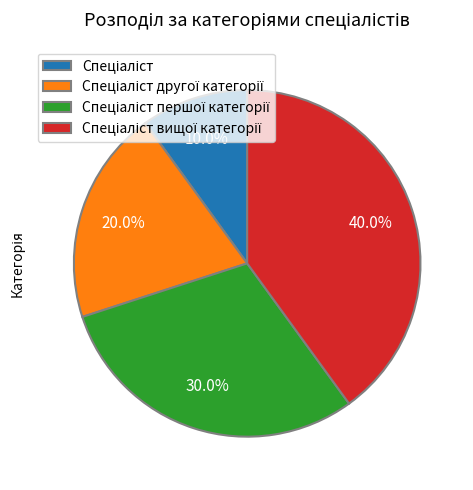

Is there a majority slice in this chart?

No